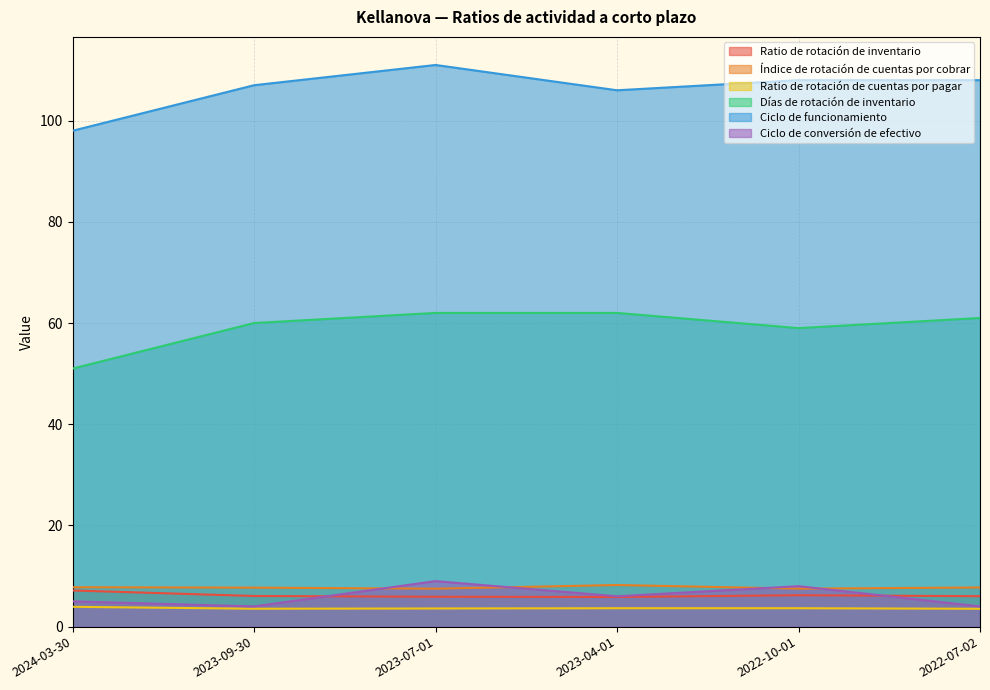

True or false: Ciclo de conversión de efectivo and Días de rotación de inventario cross at least once.

False